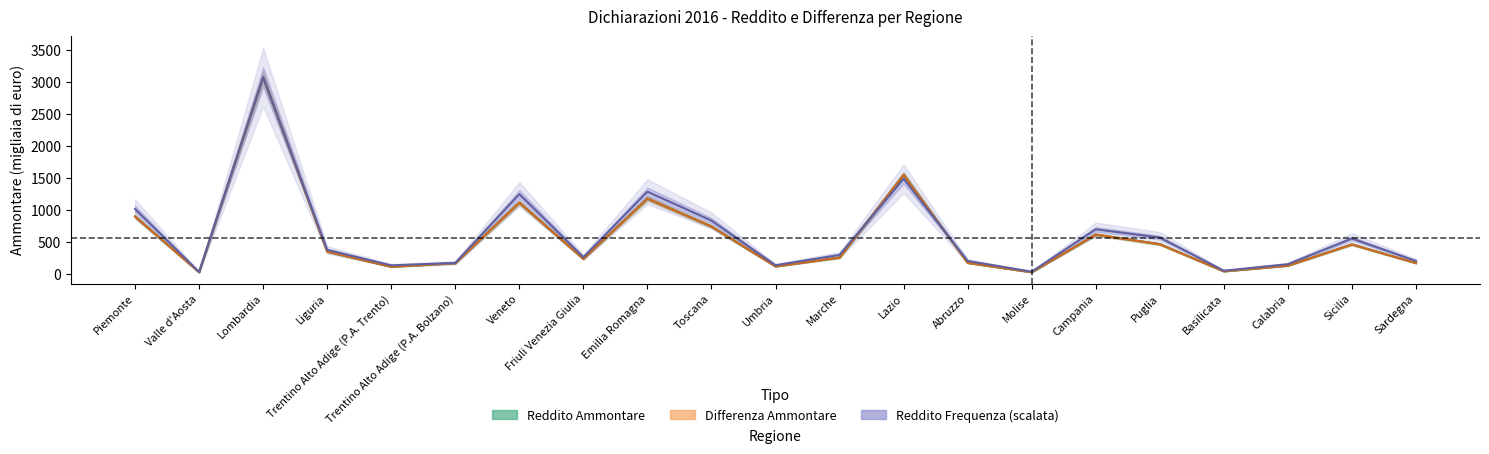

What is the average value of the Differenza Frequenza series?

612.3